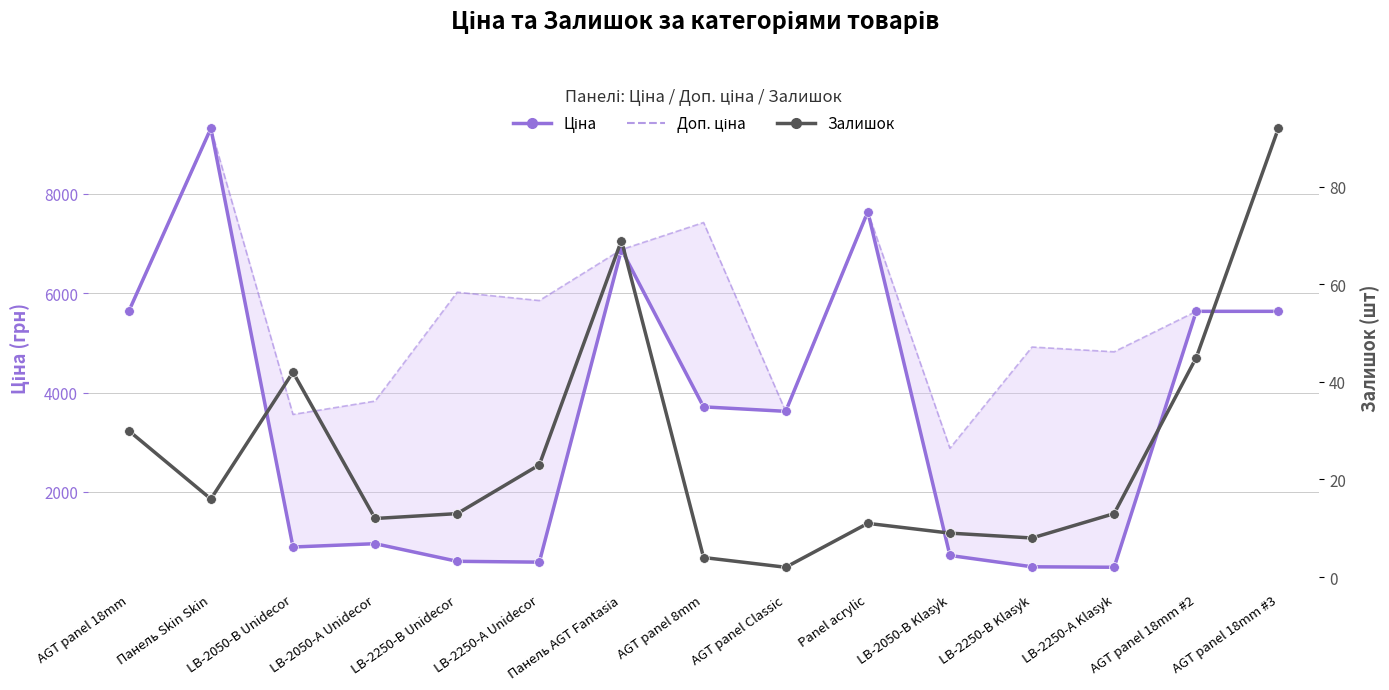

Which series has the largest range (max minus min)?

Ціна